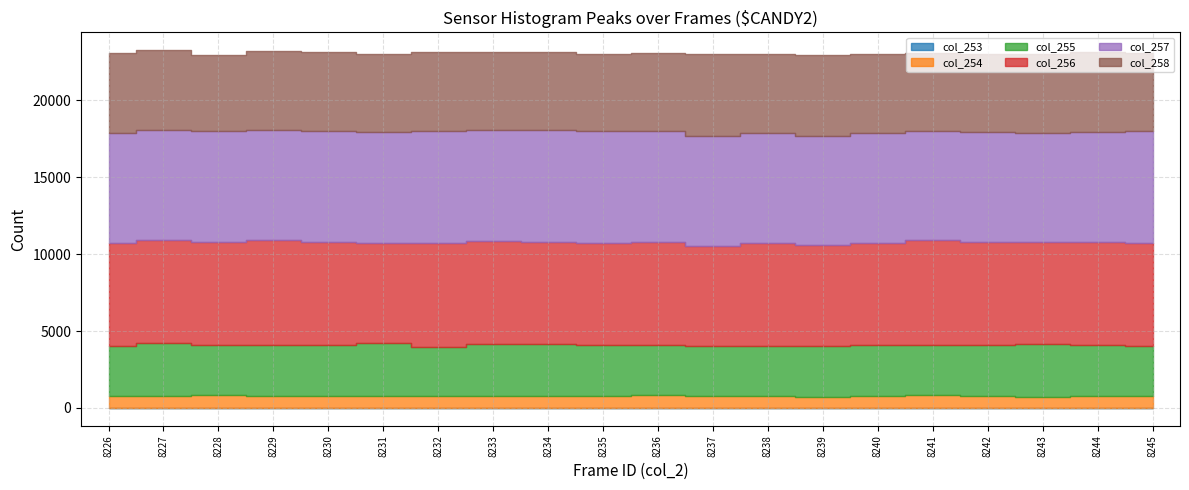

Count the number of categories in the chart.

20